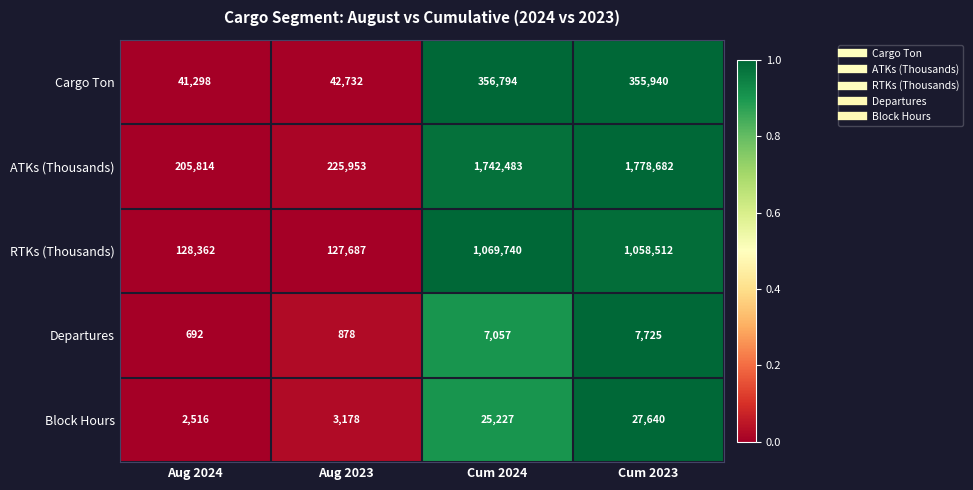

The value of Block Hours at Aug 2023 is 5511. True or false?

False